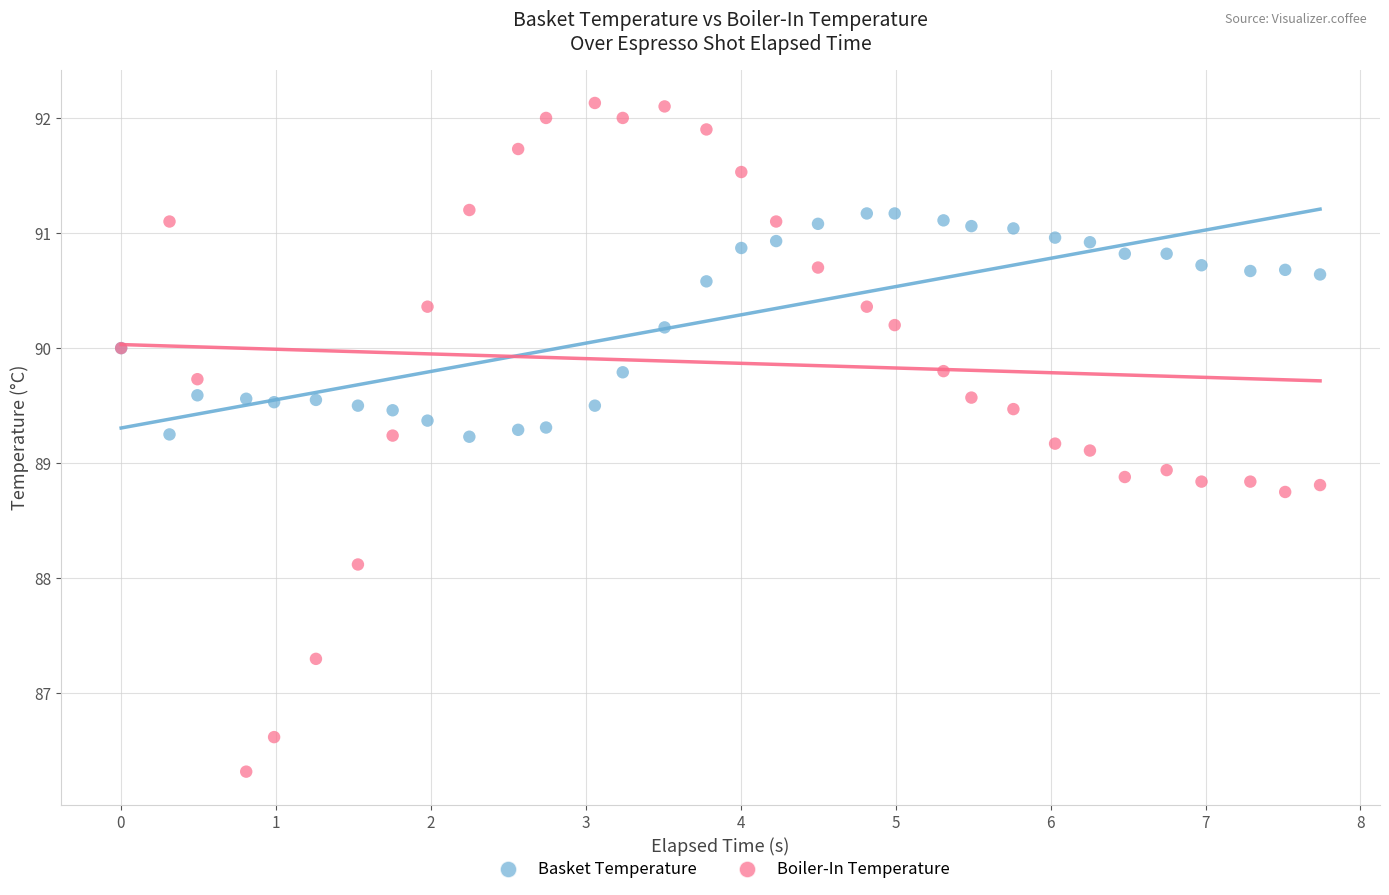

What is the X range (max minus min) for the scatter plot?

7.7